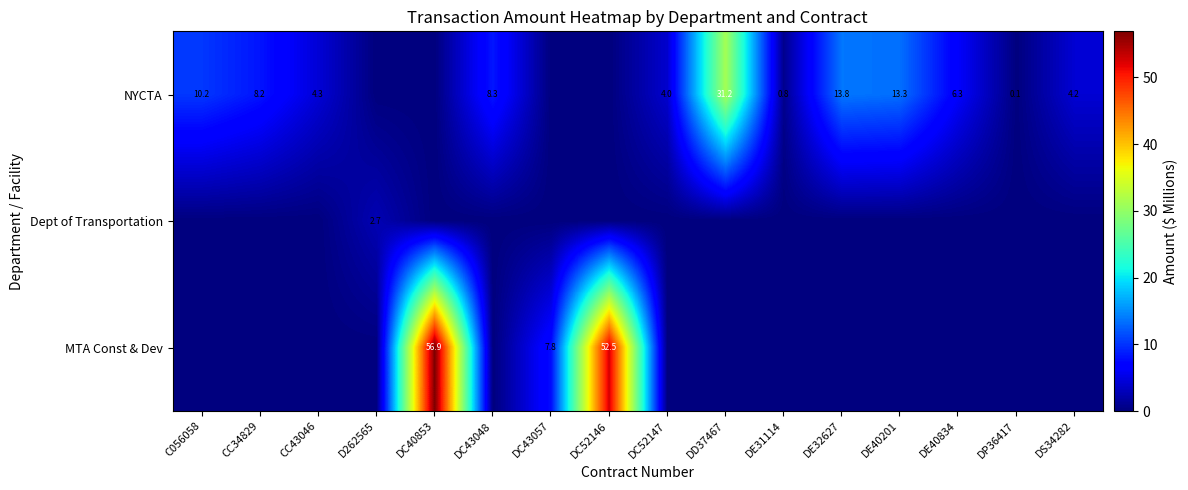

What is the total value across all series at C056058?

10.2